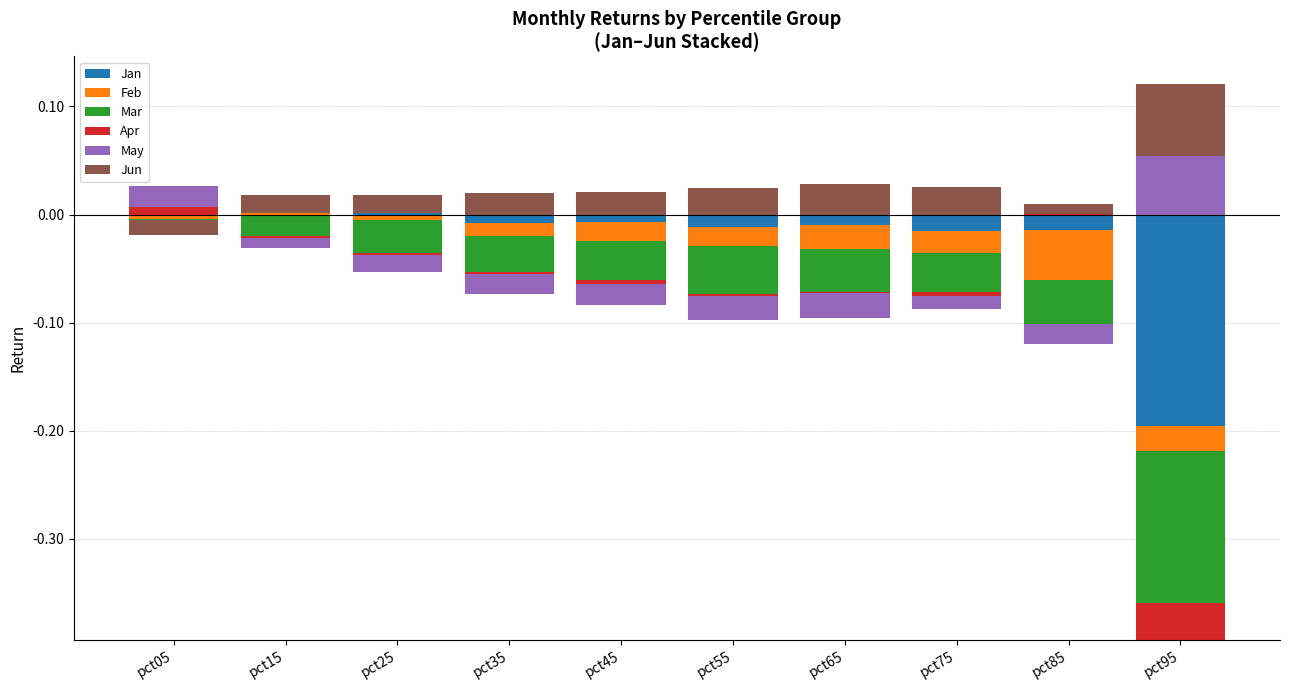

Is the value of Jan at pct65 greater than the value of May at pct45?

No